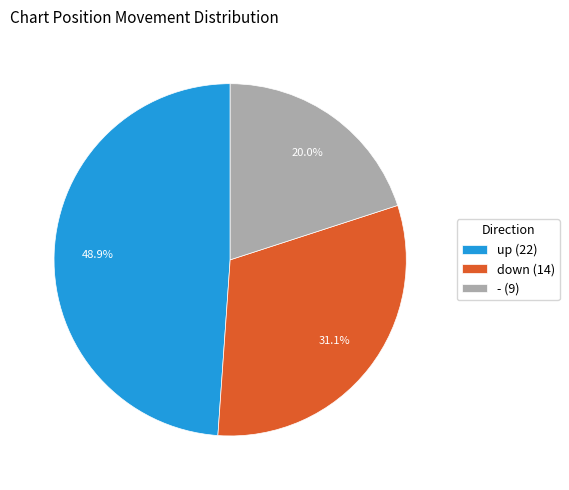

To the nearest percent, what is the difference between the largest and smallest slice percentages?

29%